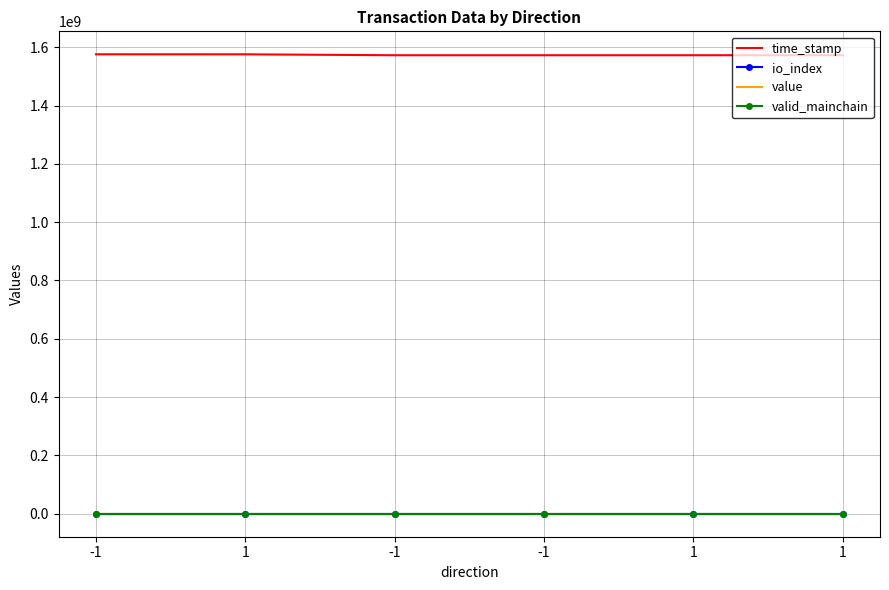

Reading right to left, extract all data points from this chart.

time_stamp: 1=1572429772.0	1=1572429772.0	-1=1572429779.0	-1=1572429779.0	1=1575546927.0	-1=1575621317.0
io_index: 1=1.0	1=0.0	-1=1.0	-1=0.0	1=3.0	-1=1.0
value: 1=130.5	1=0.0	-1=130.5	-1=0.0	1=131.5	-1=131.5
valid_mainchain: 1=1.0	1=1.0	-1=1.0	-1=1.0	1=1.0	-1=1.0